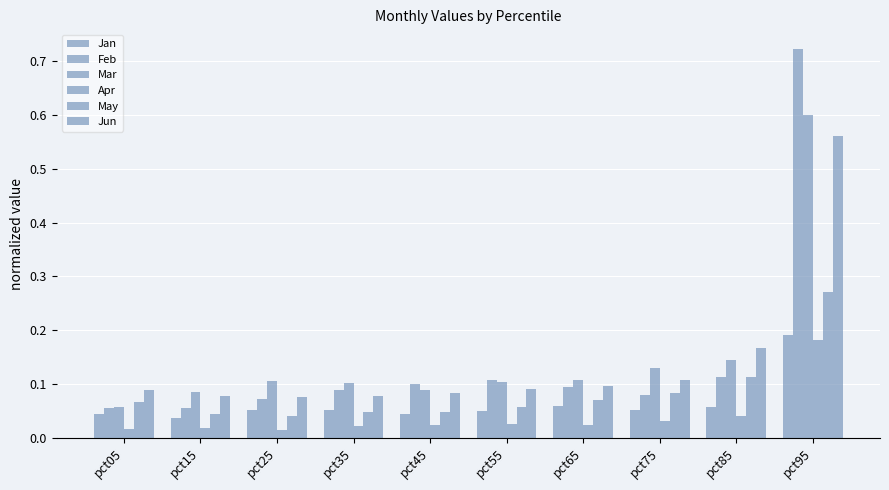

Is it true that May equals 0.0 at pct35?

False